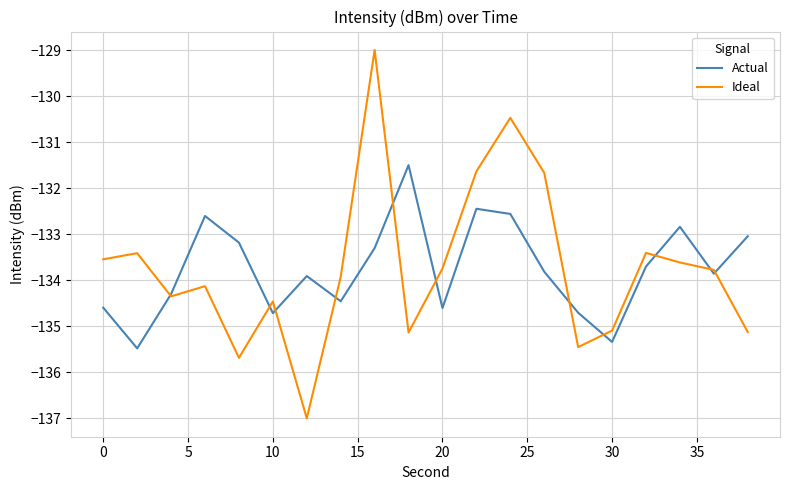

How many lines are shown in the chart?

2